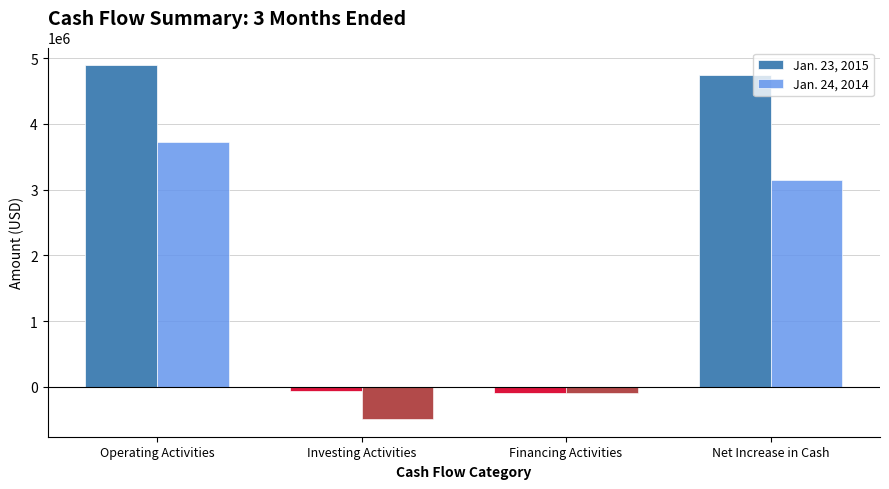

What is the label of the 2nd bar from the left?

Investing Activities